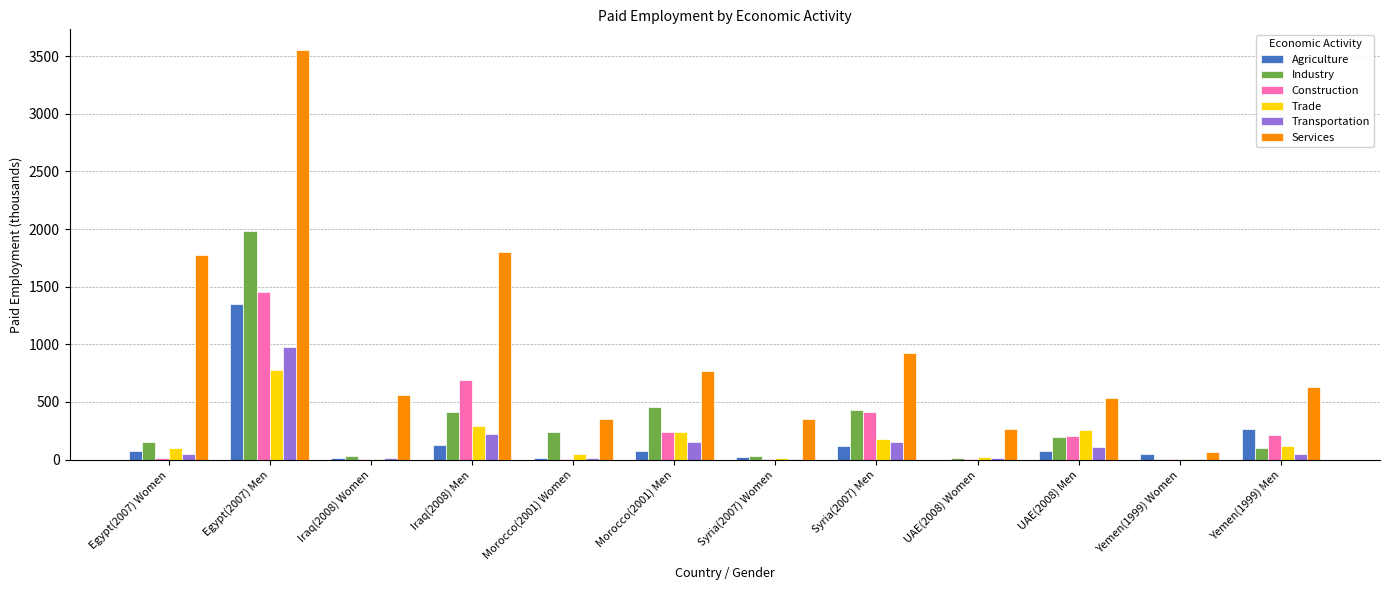

True or false: Agriculture has a value of 44.5 at Yemen(1999) Women.

True